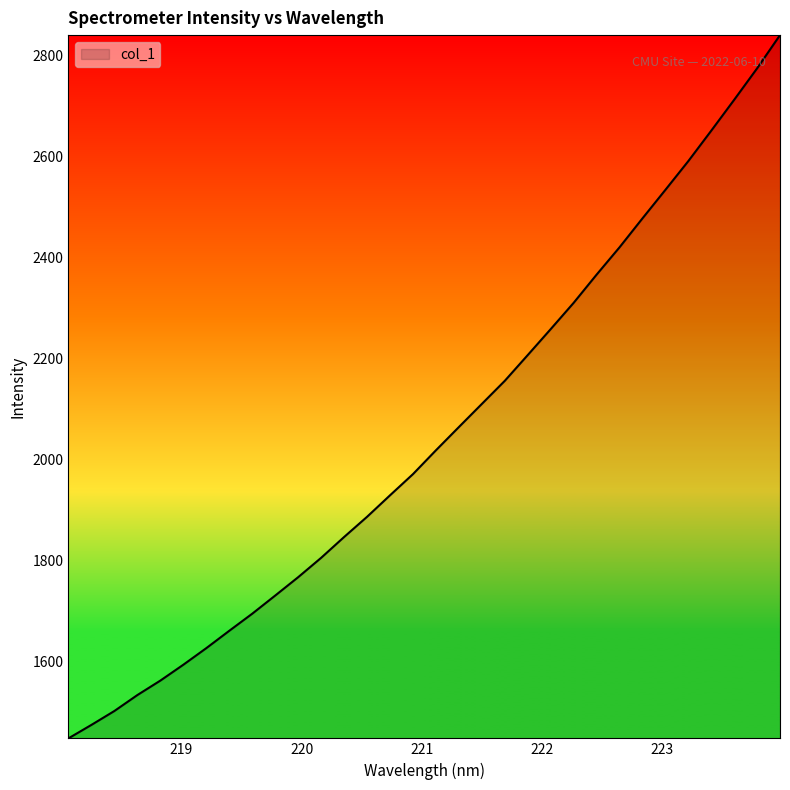

What is the smallest value displayed?

1447.9